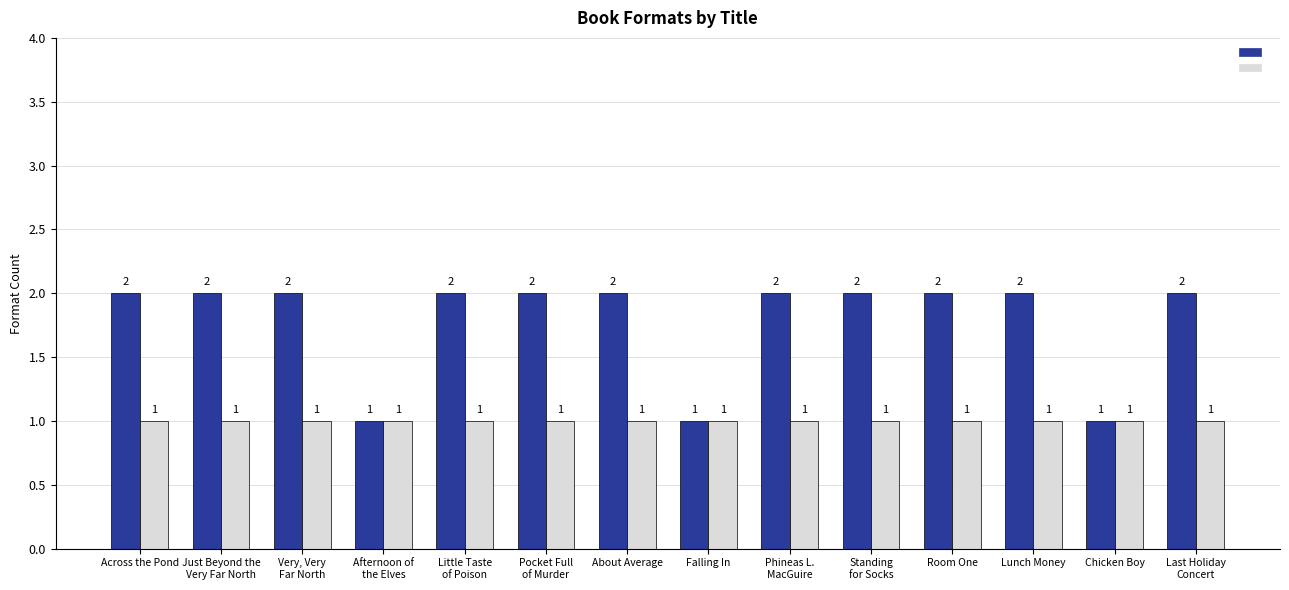

What is the label of the 12th bar from the right?

Very, Very
Far North